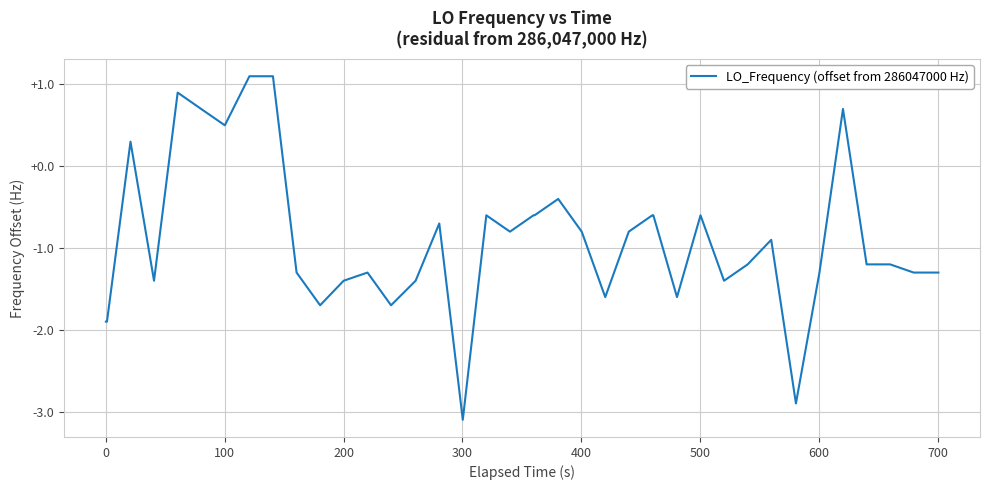

What is the difference between the maximum and minimum values?

4.2